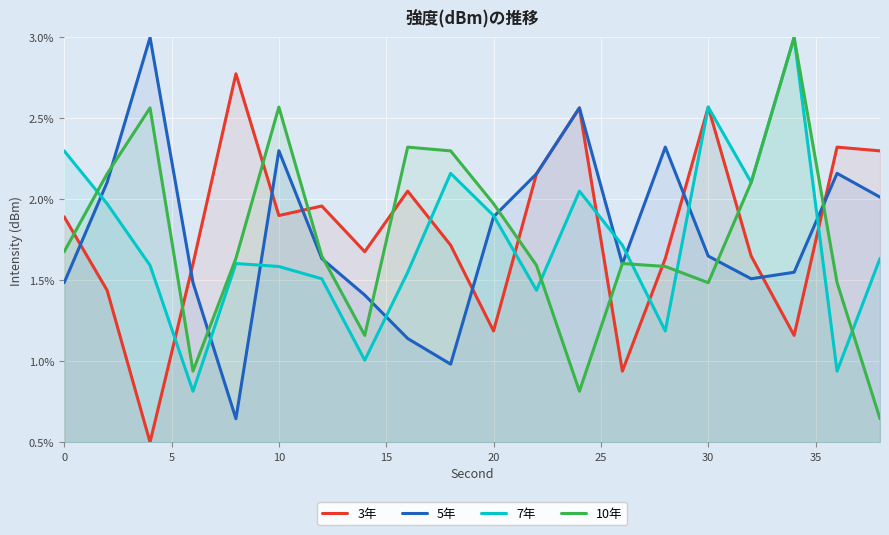

What is the minimum value shown in the chart?

0.5